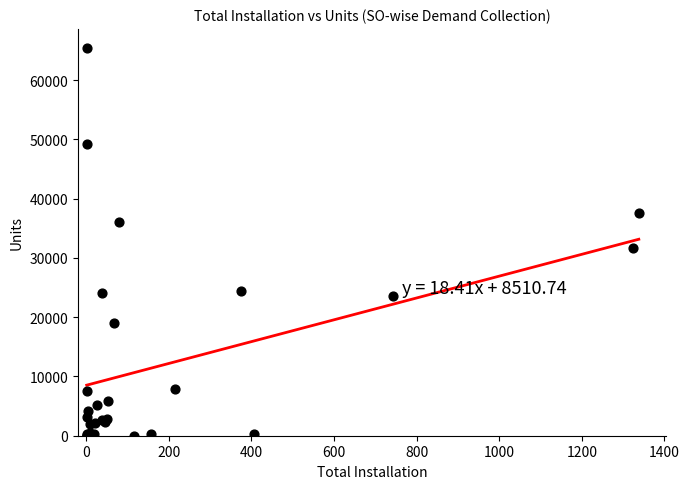

What Y value in the scatter plot is closest to 32682?

31596